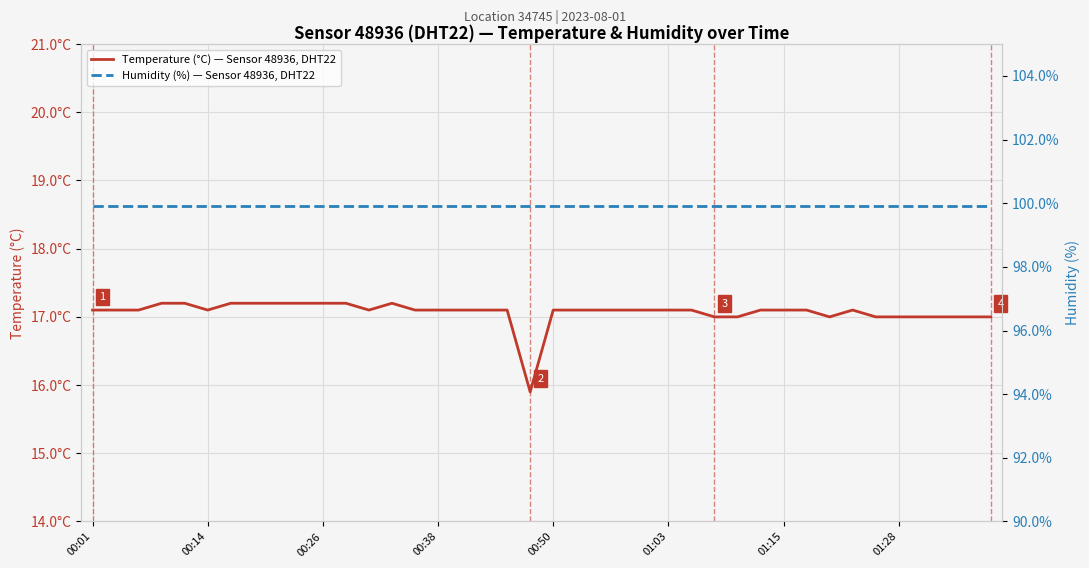

What is the spread (max minus min) of values at 01:28?

82.7